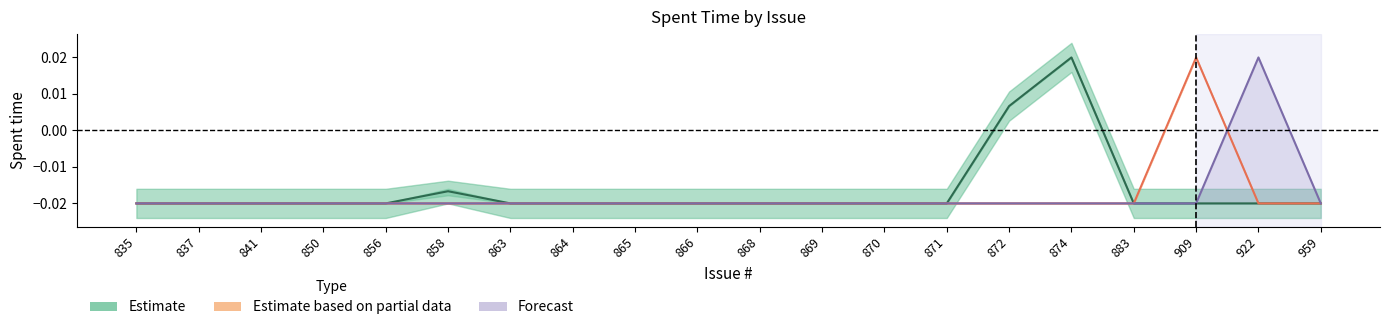

At which label does Estimate first exceed 0?

872